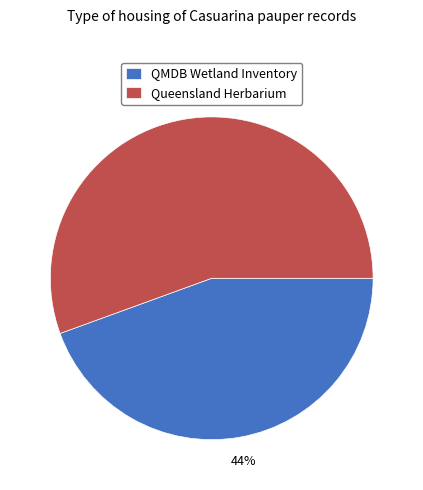

True or false: QMDB Wetland Inventory accounts for 44% of the total.

True